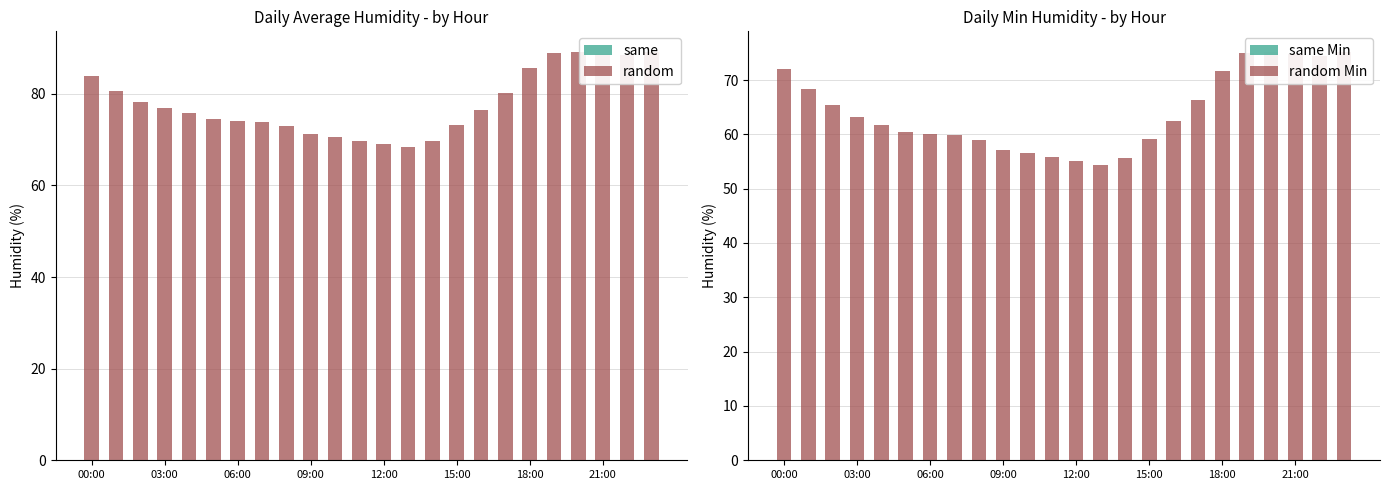

What is the maximum value for random Min?

75.2